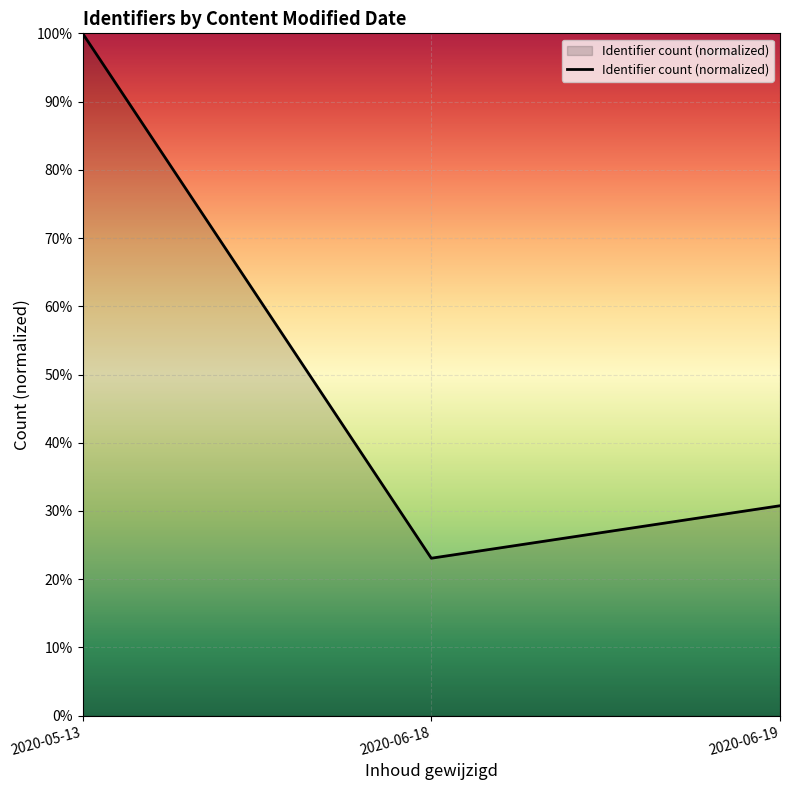

What is the change in value from 2020-06-18 to 2020-06-19?

+0.1